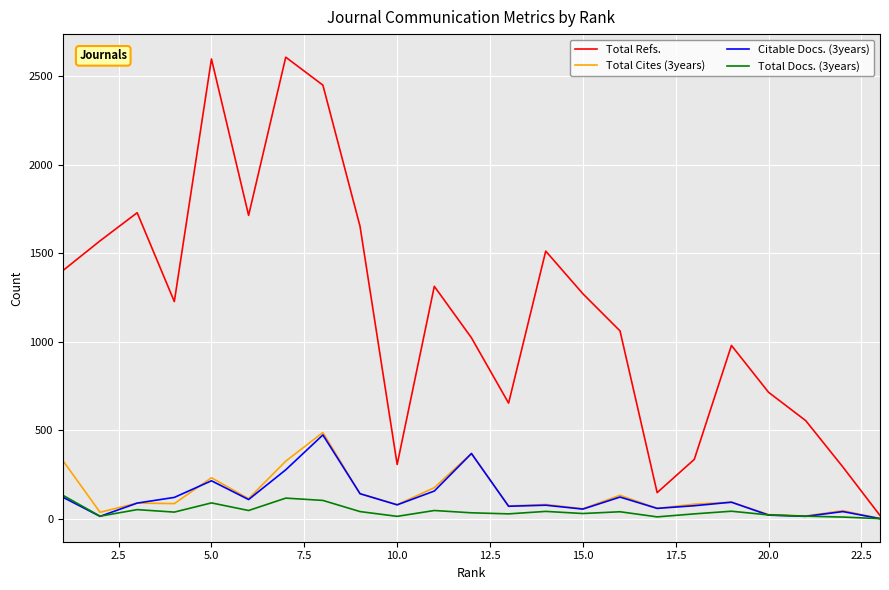

Which series has the largest range (max minus min)?

Total Refs.